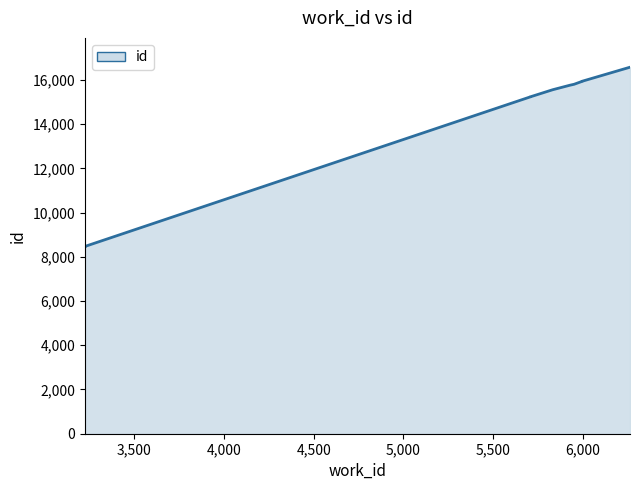

What is the ratio of the value at 5709 to the value at 3224?

1.8